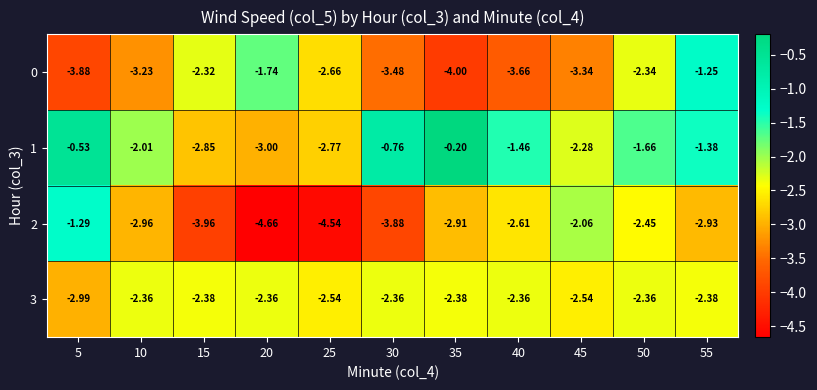

Is the value of 0 at 35 greater than the value of 3 at 35?

No